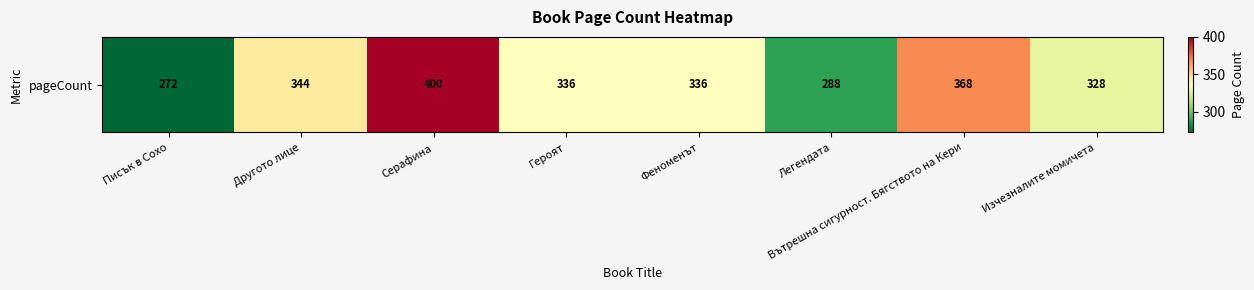

Is it true that the value at Другото лице is 206?

False